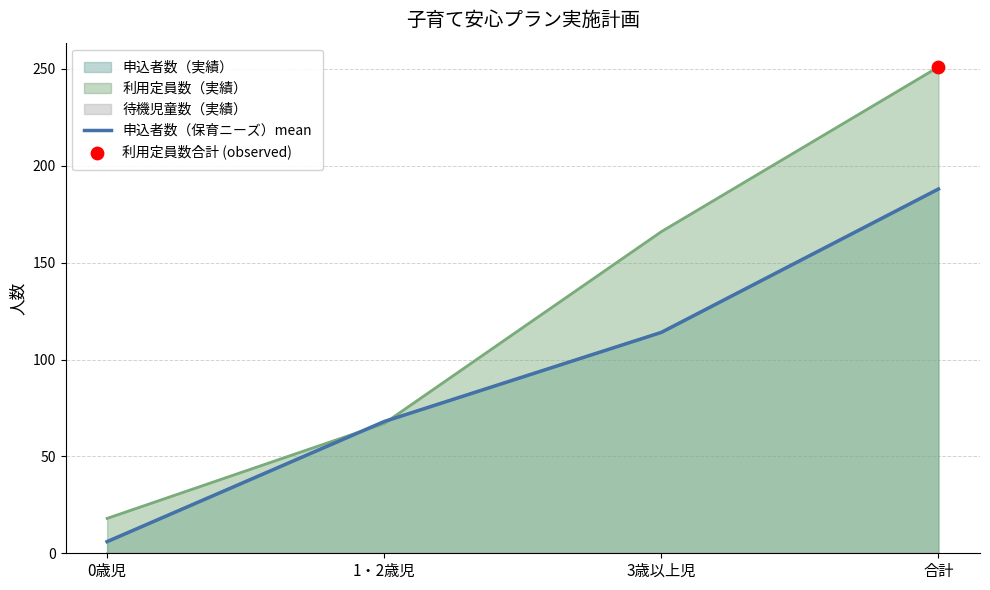

Between 1・2歳児 and 3歳以上児, which is larger?

3歳以上児